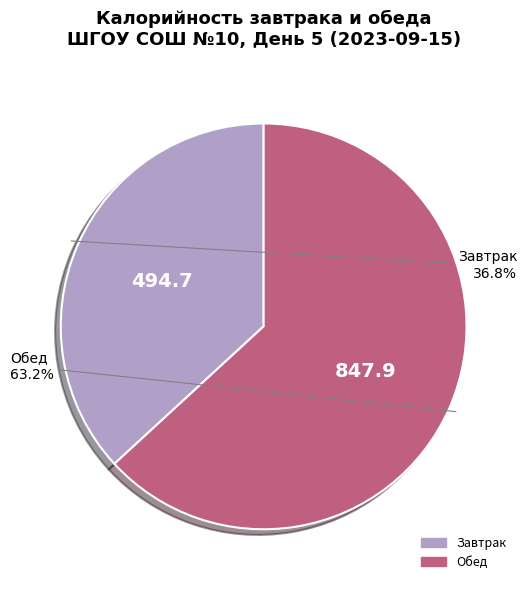

Is there a majority slice in this chart?

Yes